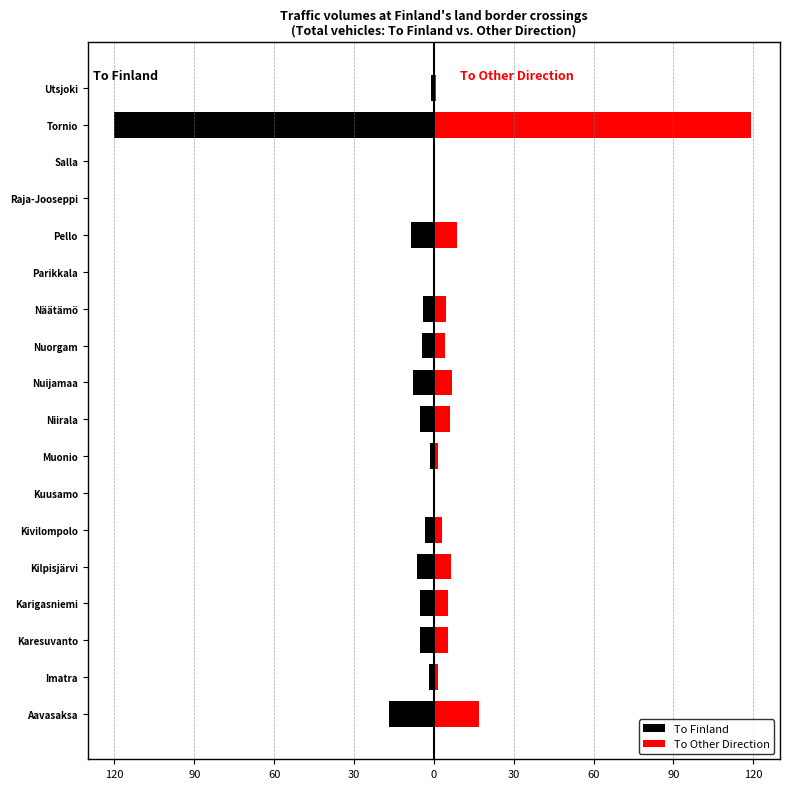

Reading left to right, list all the values displayed in this chart.

To Finland: -17.0	-1.8	-5.2	-5.4	-6.4	-3.4	-0.1	-1.4	-5.3	-7.9	-4.4	-3.9	-0.3	-8.5	-0.0	-0.1	-120.0	-0.9
To Other Direction: 17.0	1.7	5.2	5.3	6.5	3.2	0.1	1.4	6.0	6.8	4.4	4.5	0.3	8.5	0.0	0.1	119.1	0.9